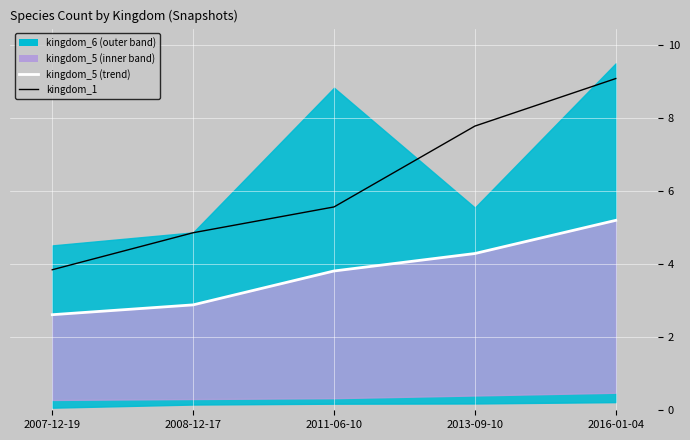

Reading left to right, transcribe all the data shown in this chart.

kingdom_5_line: 2007-12-19=2.6	2008-12-17=2.9	2011-06-10=3.8	2013-09-10=4.3	2016-01-04=5.2
kingdom_1: 2007-12-19=3.8	2008-12-17=4.9	2011-06-10=5.6	2013-09-10=7.8	2016-01-04=9.1